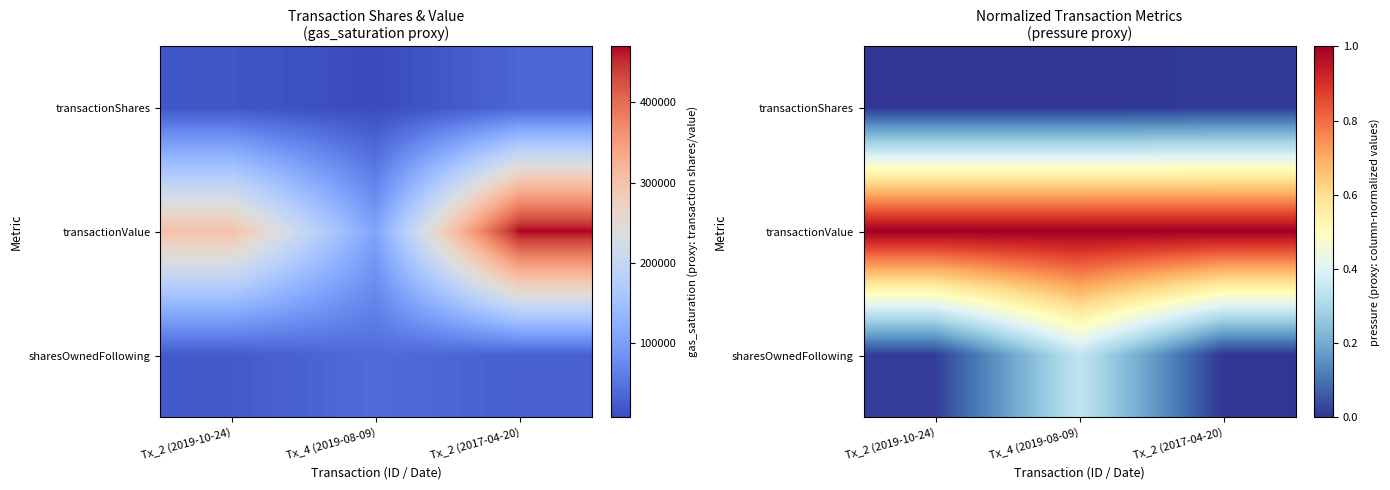

How many distinct data groups are displayed?

3